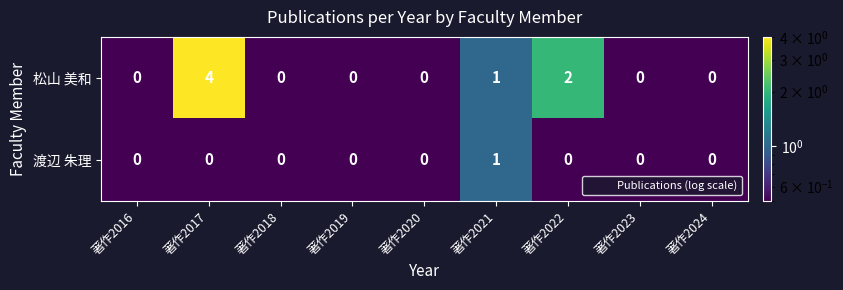

Between 著作2017 and 著作2020, which series saw the biggest shift?

松山 美和